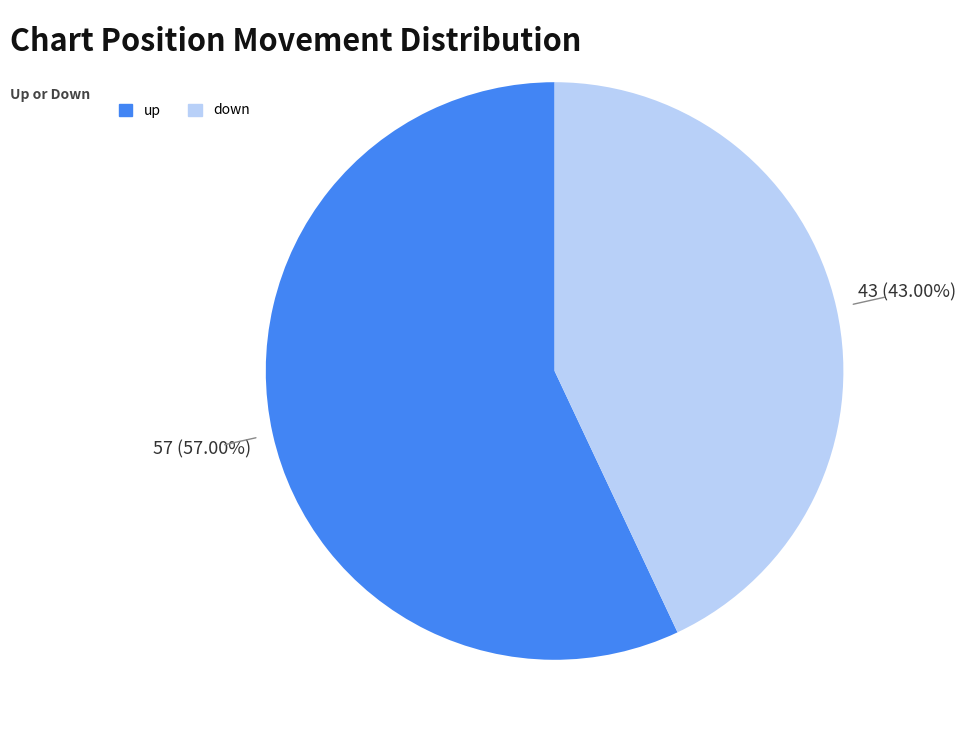

Count the number of slices in the pie.

2